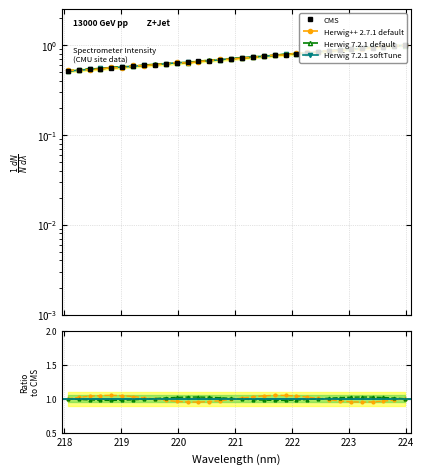

Reading right to left, what are all the values shown in this chart?

1.0	1.0	1.0	0.9	0.9	0.9	0.9	0.9	0.8	0.8	0.8	0.8	0.8	0.7	0.7	0.7	0.7	0.7	0.7	0.7	0.6	0.6	0.6	0.6	0.6	0.6	0.6	0.6	0.5	0.5	0.5	0.5